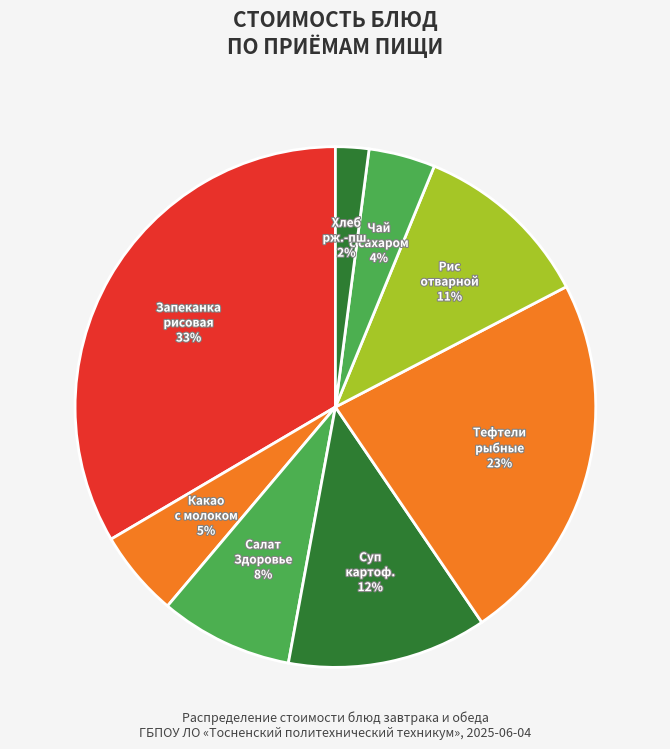

Does Какао с молоком represent more than half of the total?

No